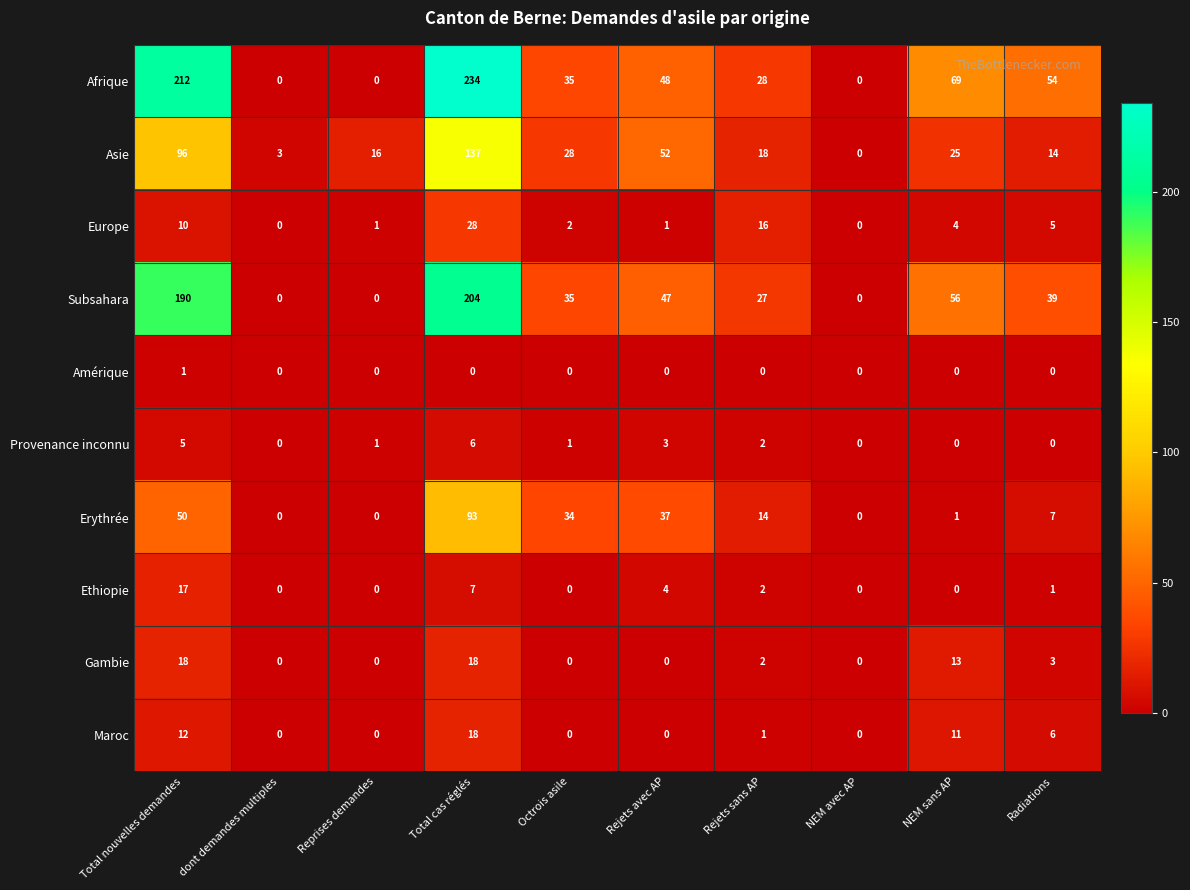

The Maroc series shows 18 at Total cas réglés. True or false?

True